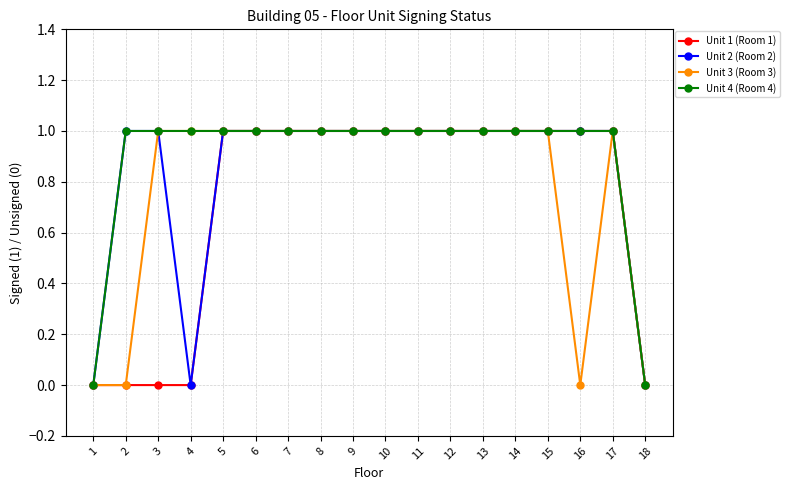

The value of Unit 4 (Room 4) at 6 is 2. True or false?

False